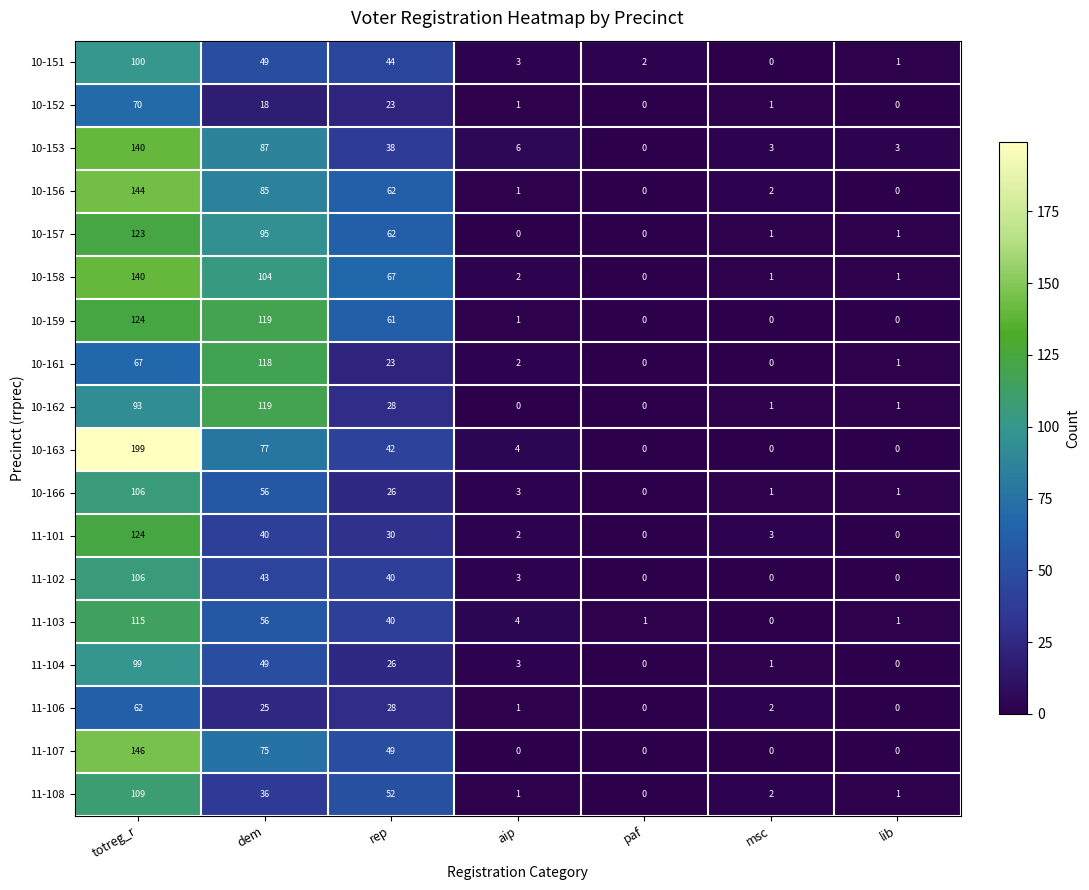

At which label is 11-106 closest to 31?

rep